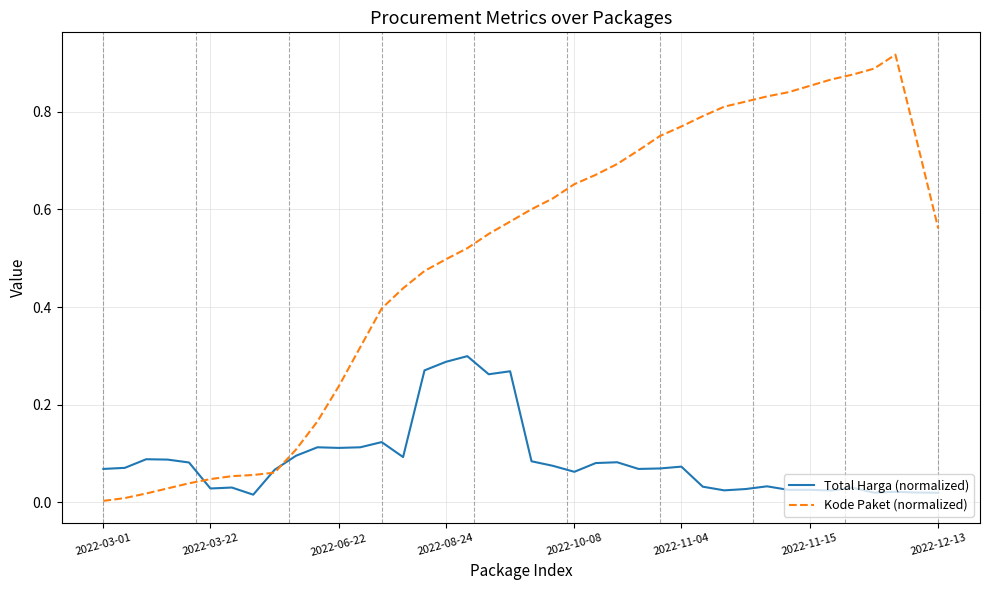

Which series has the largest range (max minus min)?

Kode Paket (normalized)